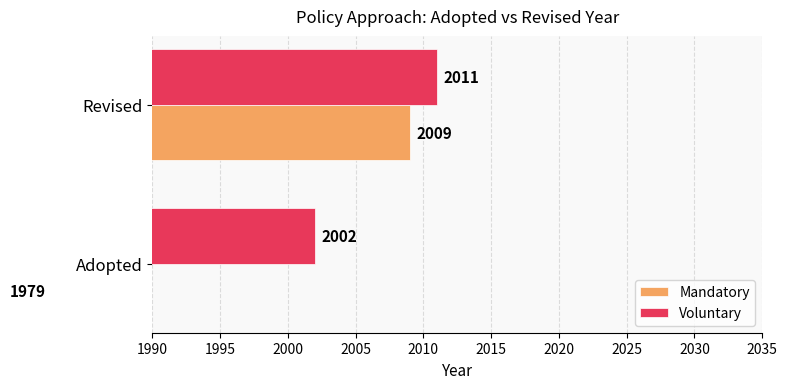

True or false: Voluntary has a value of 2002 at Adopted.

True